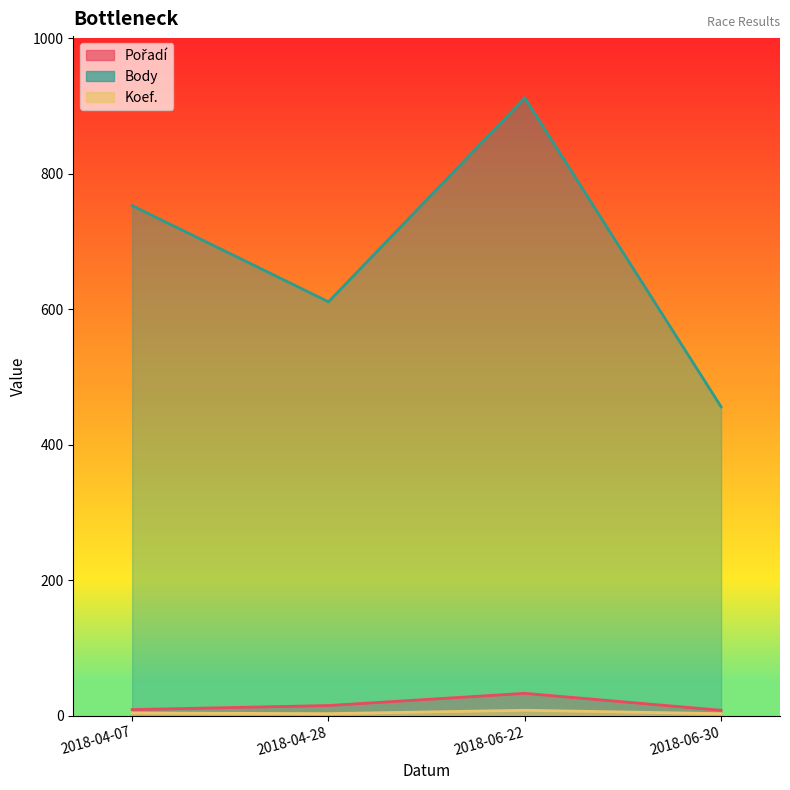

What is the difference between the maximum and minimum values in the Pořadí series?

25